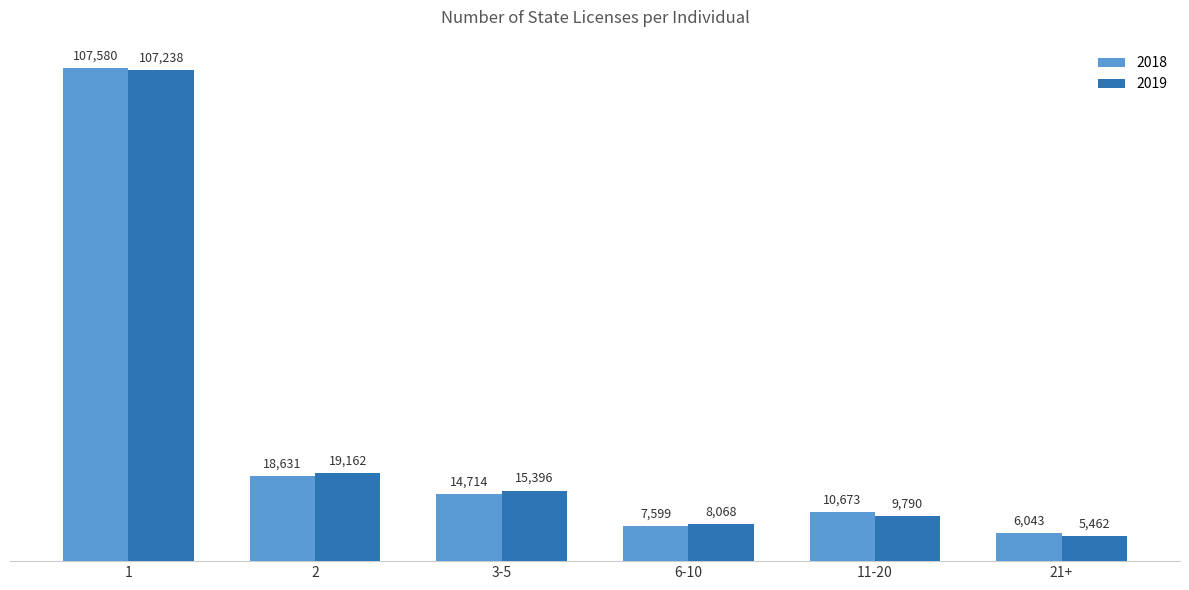

What is the label of the 6th bar from the left?

21+